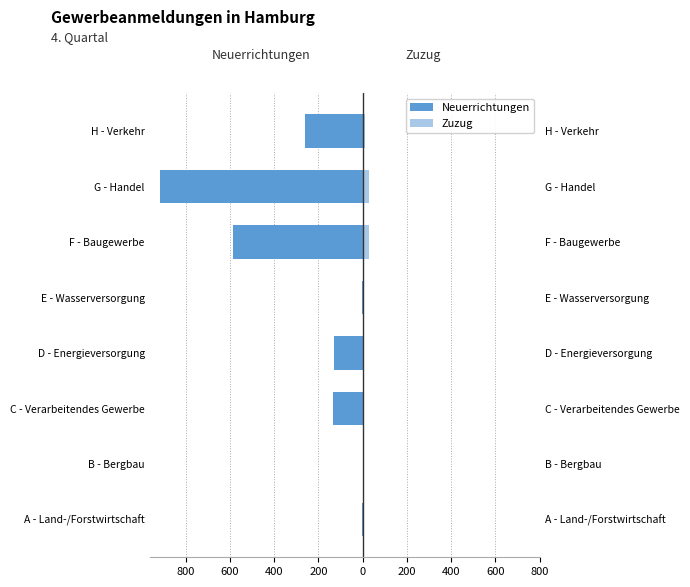

What is the difference between the second highest and second lowest values in the Zuzug series?

27